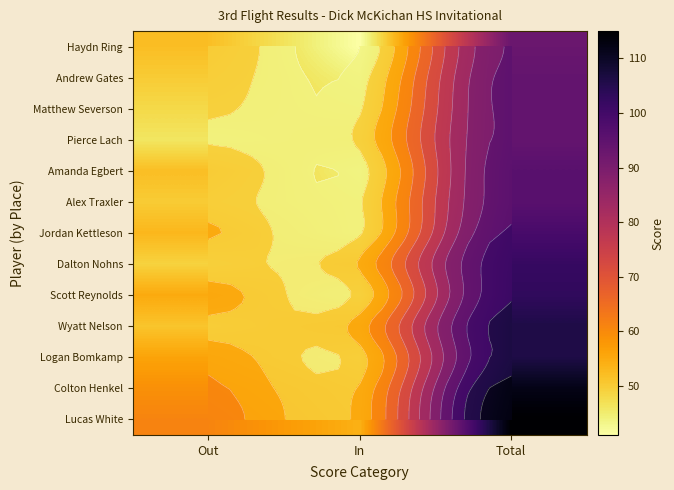

At which label does Scott Reynolds reach its minimum?

In